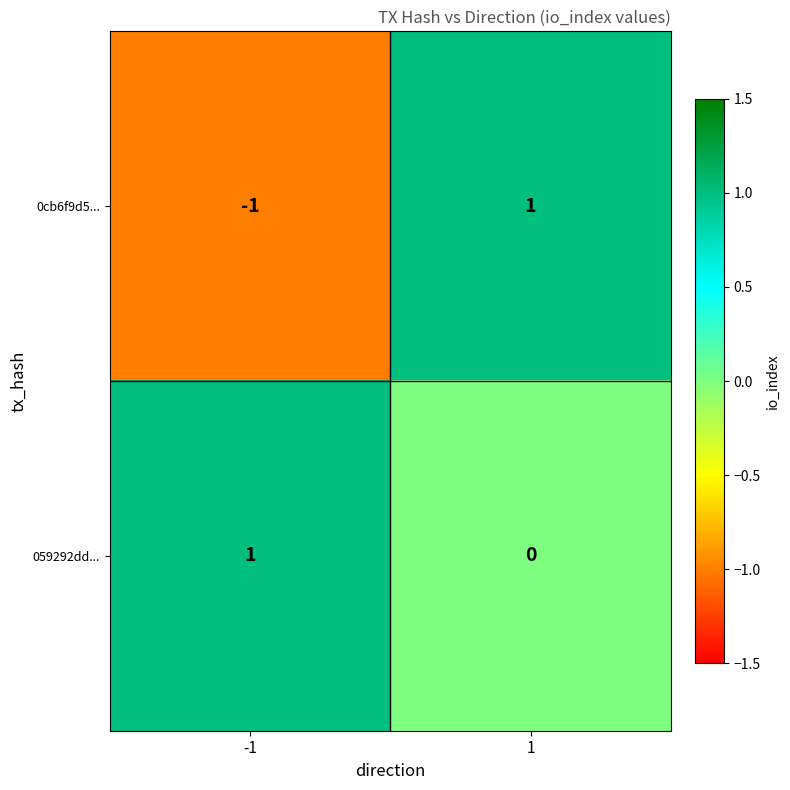

Which series has the largest total across all categories?

059292dd...